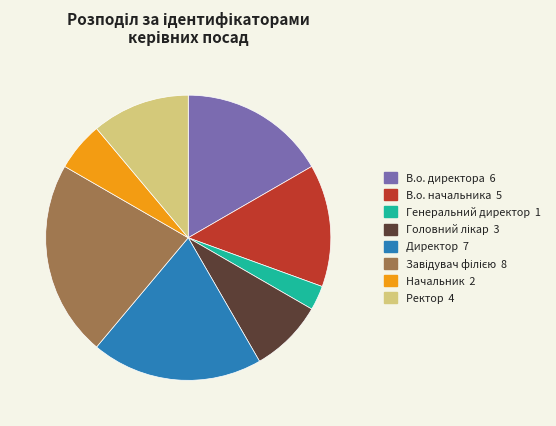

Is it true that Директор 7 is 19% of the pie?

True